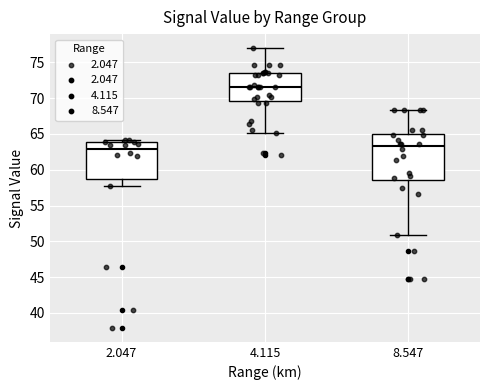

Where does the upper whisker of the box at x = 4.115 end on the y-axis? The values are not printed on the chart, so give them approximately, as read against the axis.

77.0